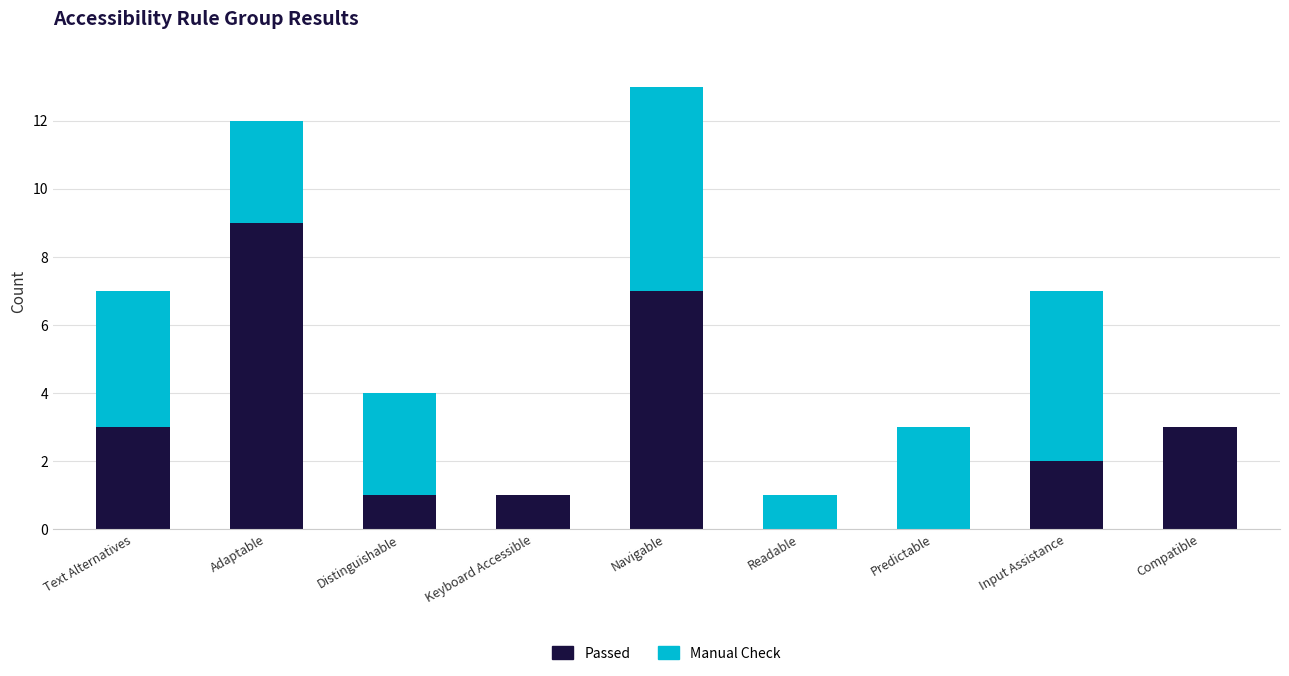

Which category has the highest value in the Passed series?

Adaptable